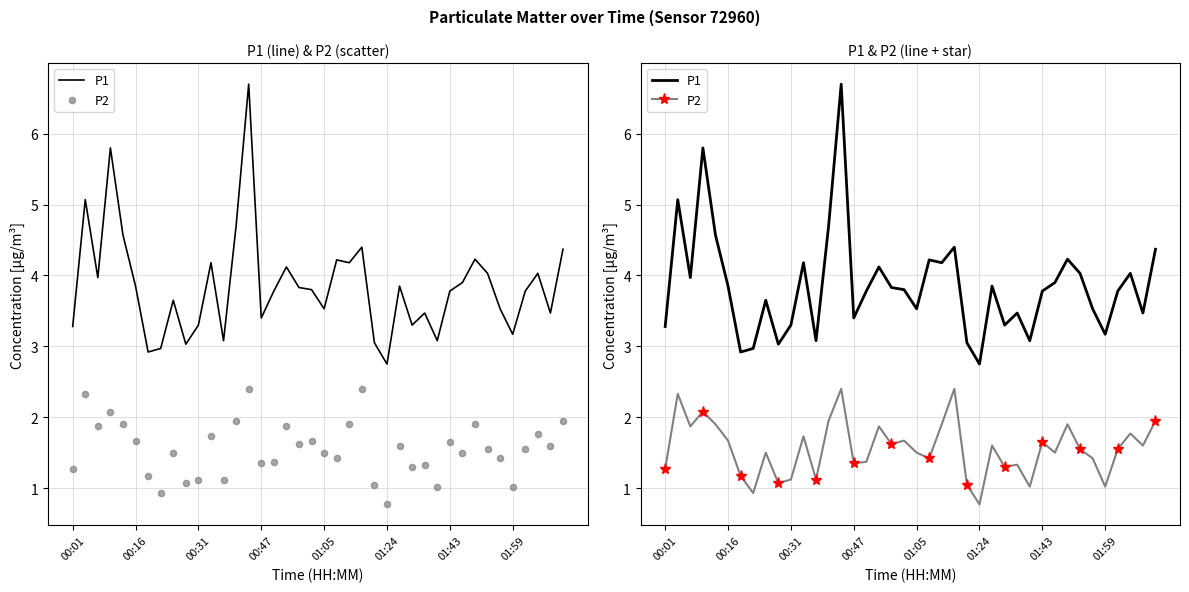

At how many categories does at least one series exceed 3?

37